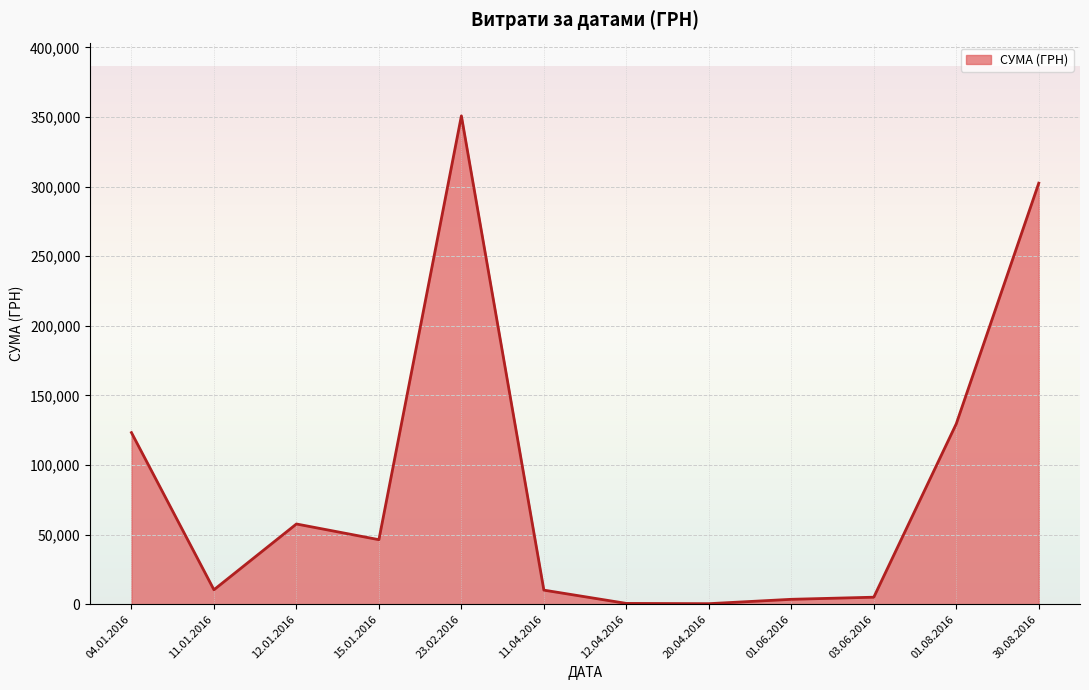

What is the maximum value shown in the chart?

350767.3